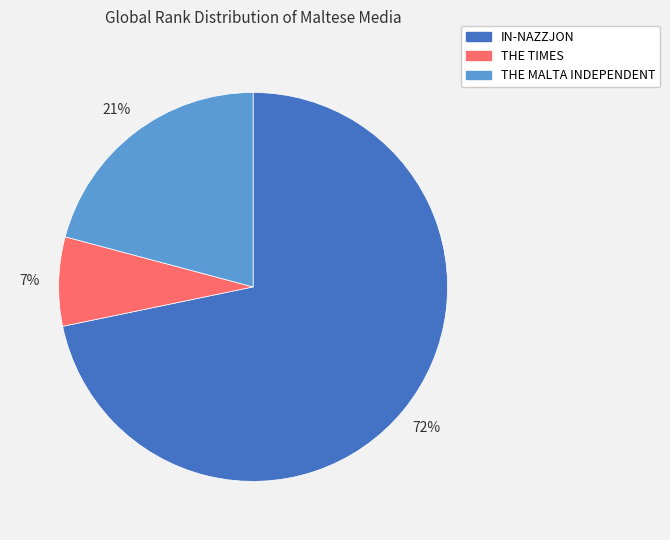

Which category accounts for the majority?

IN-NAZZJON